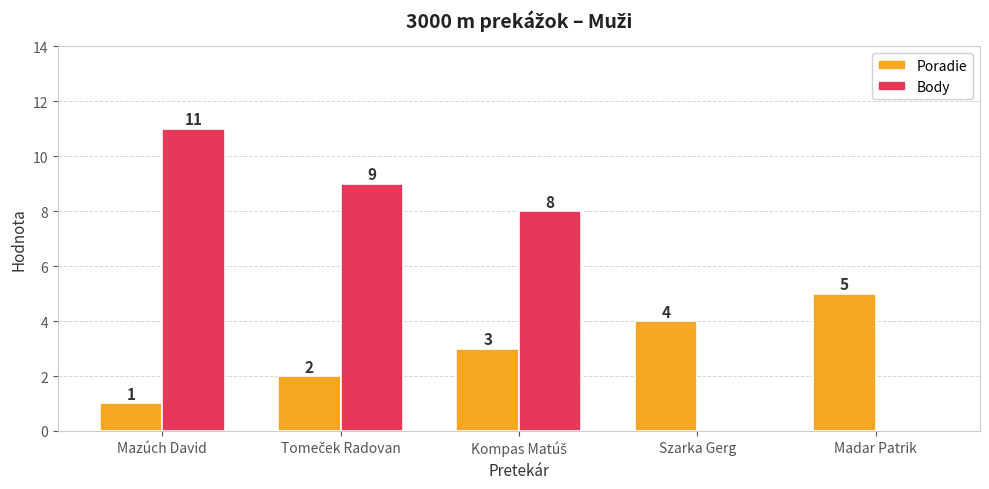

Which category has the highest value across all series?

Mazúch David